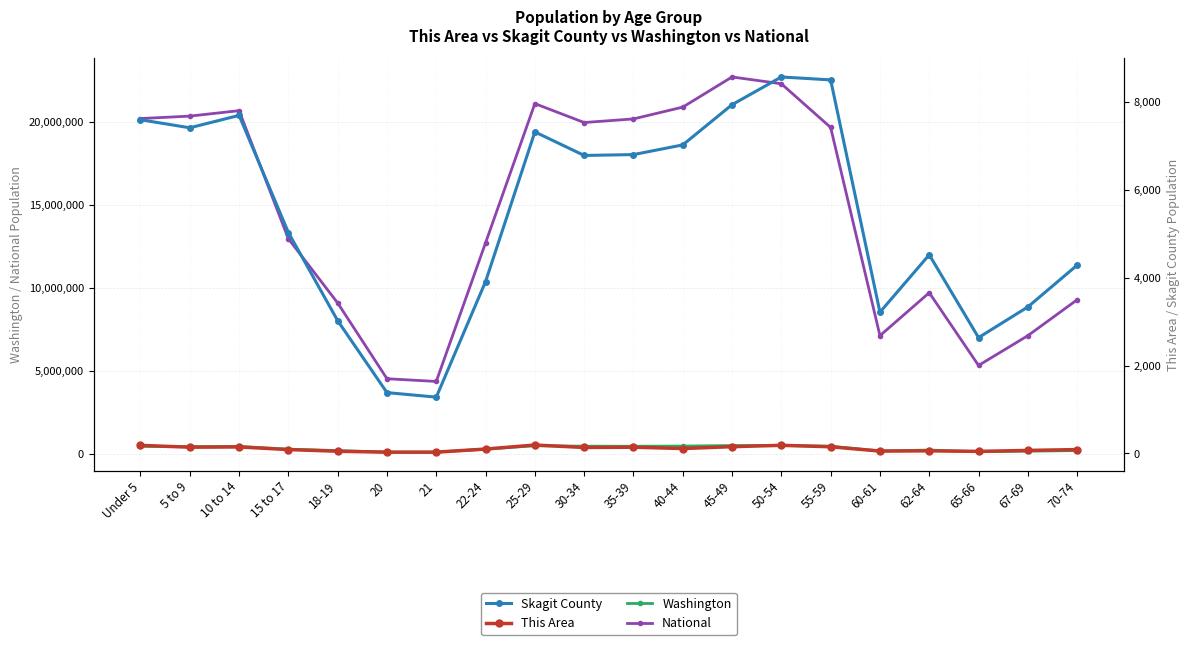

True or false: Washington and Skagit County cross at least once.

False